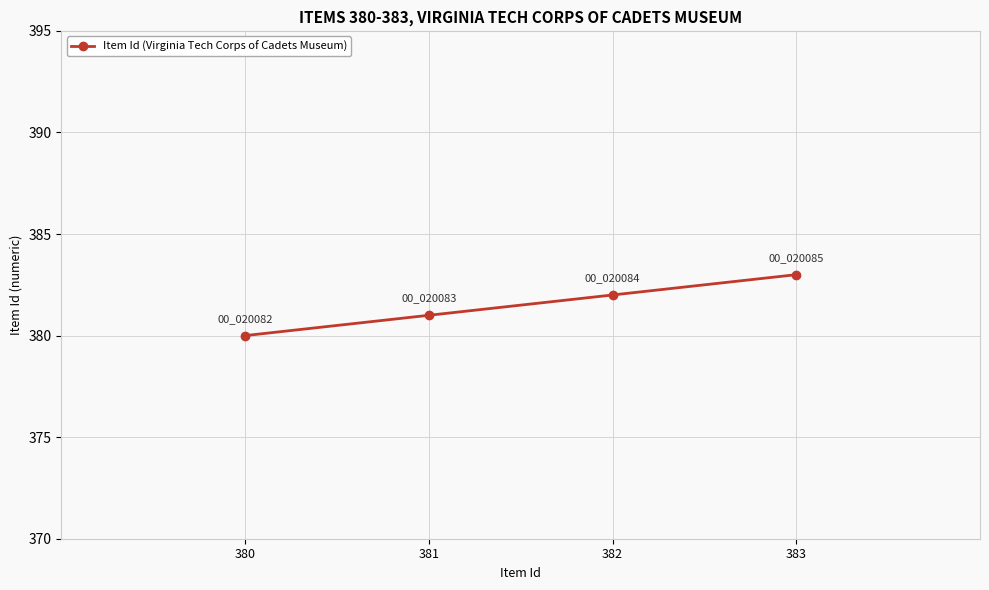

List the labels in order of value, smallest first.

380, 381, 382, 383